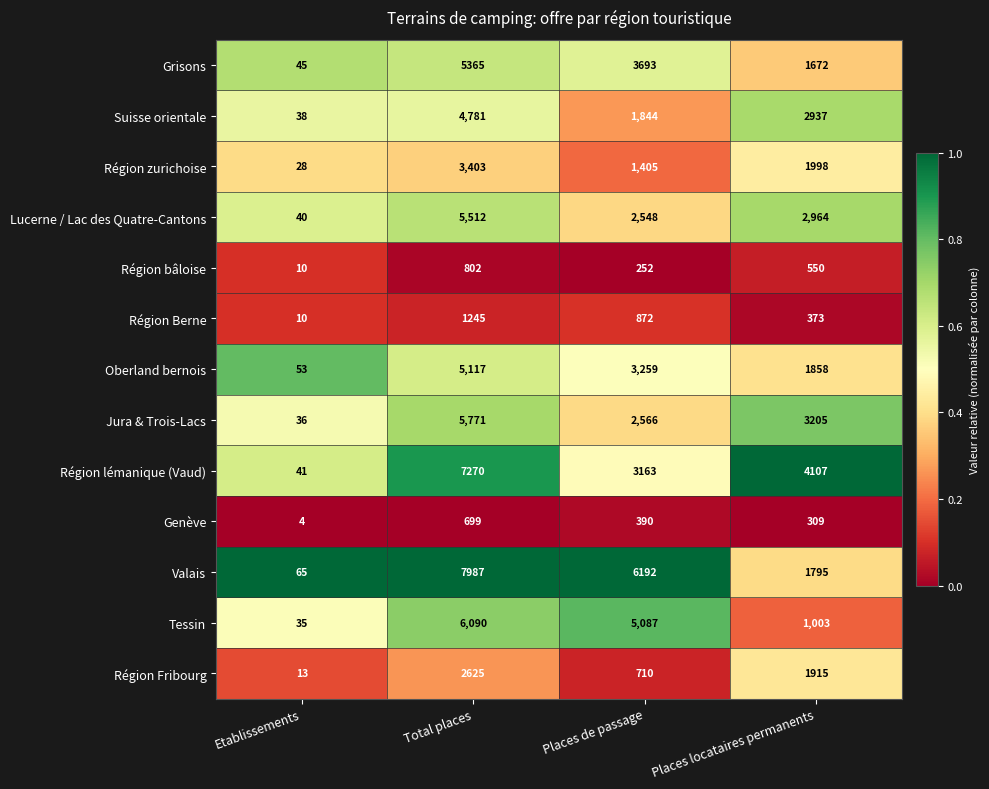

Which category has the lowest value across all series?

Etablissements